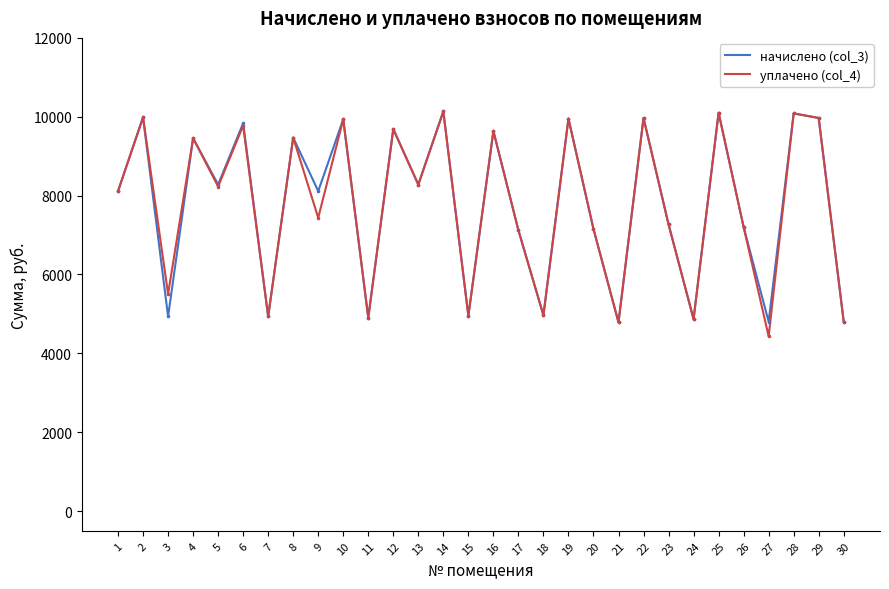

What is the total value across all series at 16?

19275.8